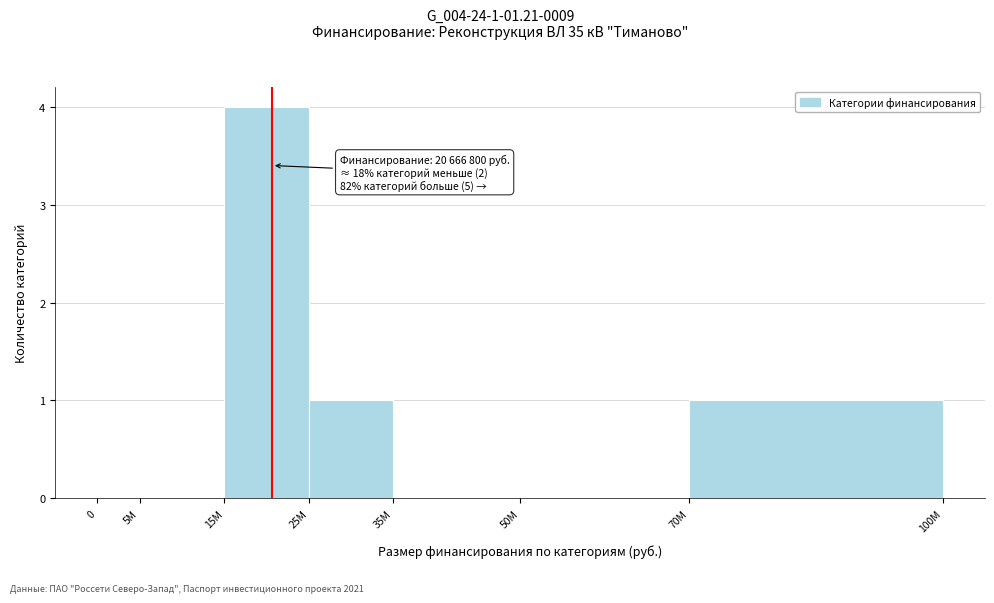

Reading right to left, what are all the values shown in this chart?

70M=1	50M=0	35M=0	25M=1	15M=4	5M=0	0=0